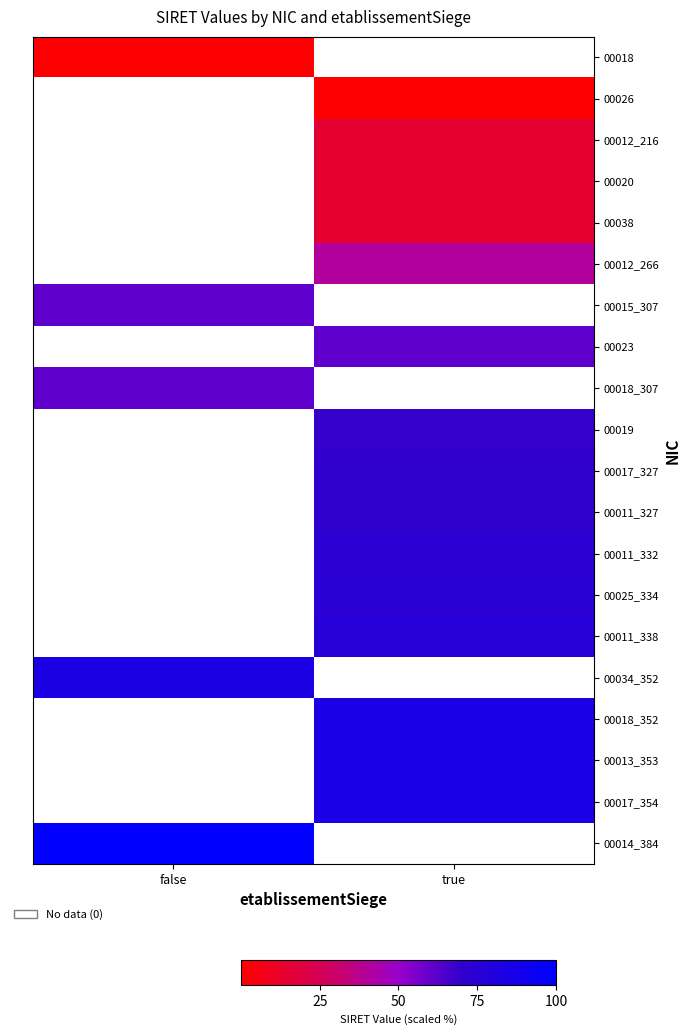

Between true and false, which is larger?

false